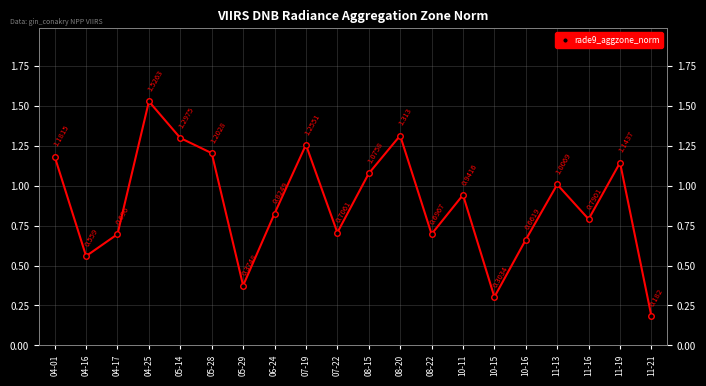

Rank the categories by value from highest to lowest.

04-25, 08-20, 05-14, 07-19, 05-28, 04-01, 11-19, 08-15, 11-13, 10-11, 06-24, 11-16, 07-22, 08-22, 04-17, 10-16, 04-16, 05-29, 10-15, 11-21